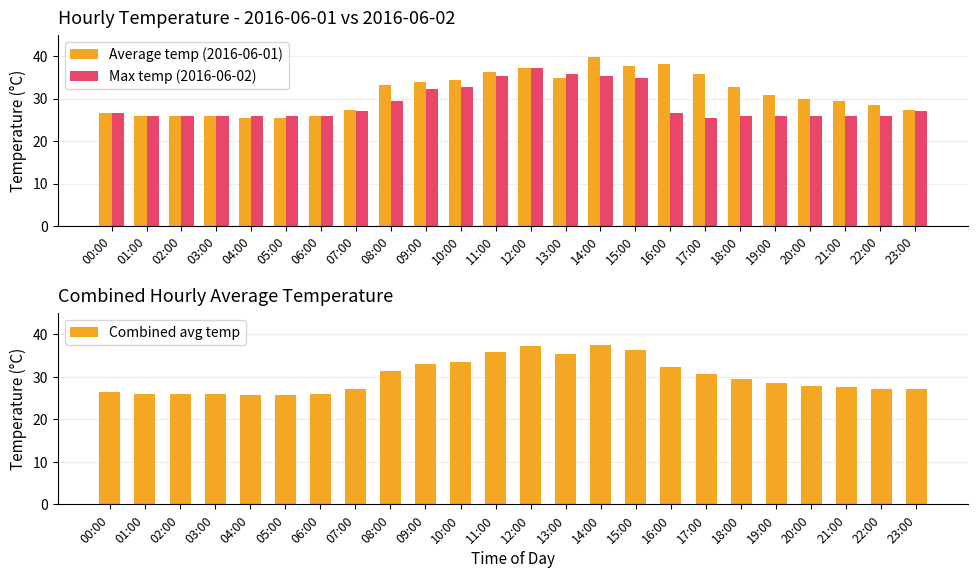

Which has a higher value, 19:00 or 00:00?

19:00